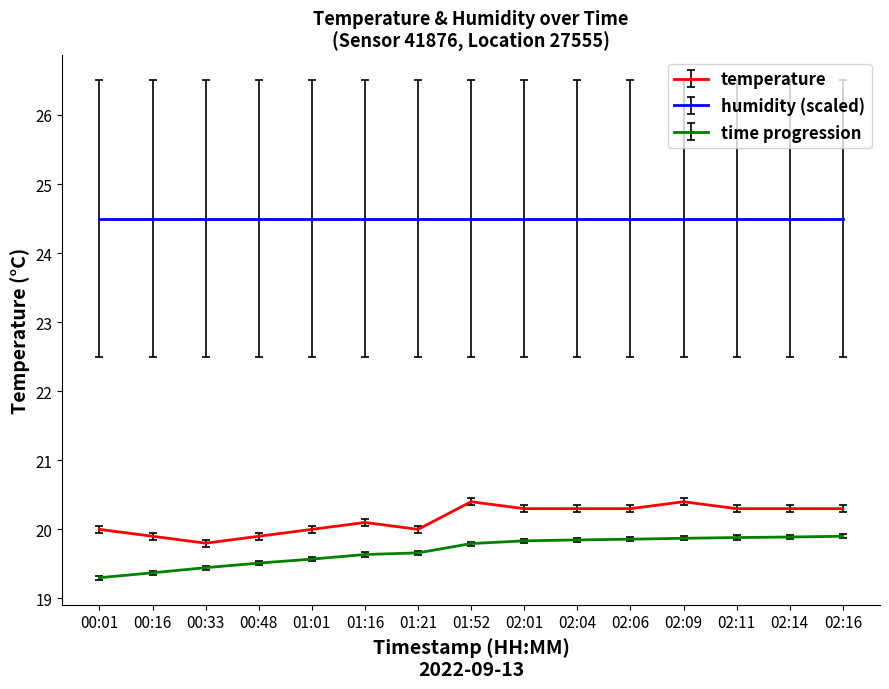

What is the minimum value shown in the chart?

19.3